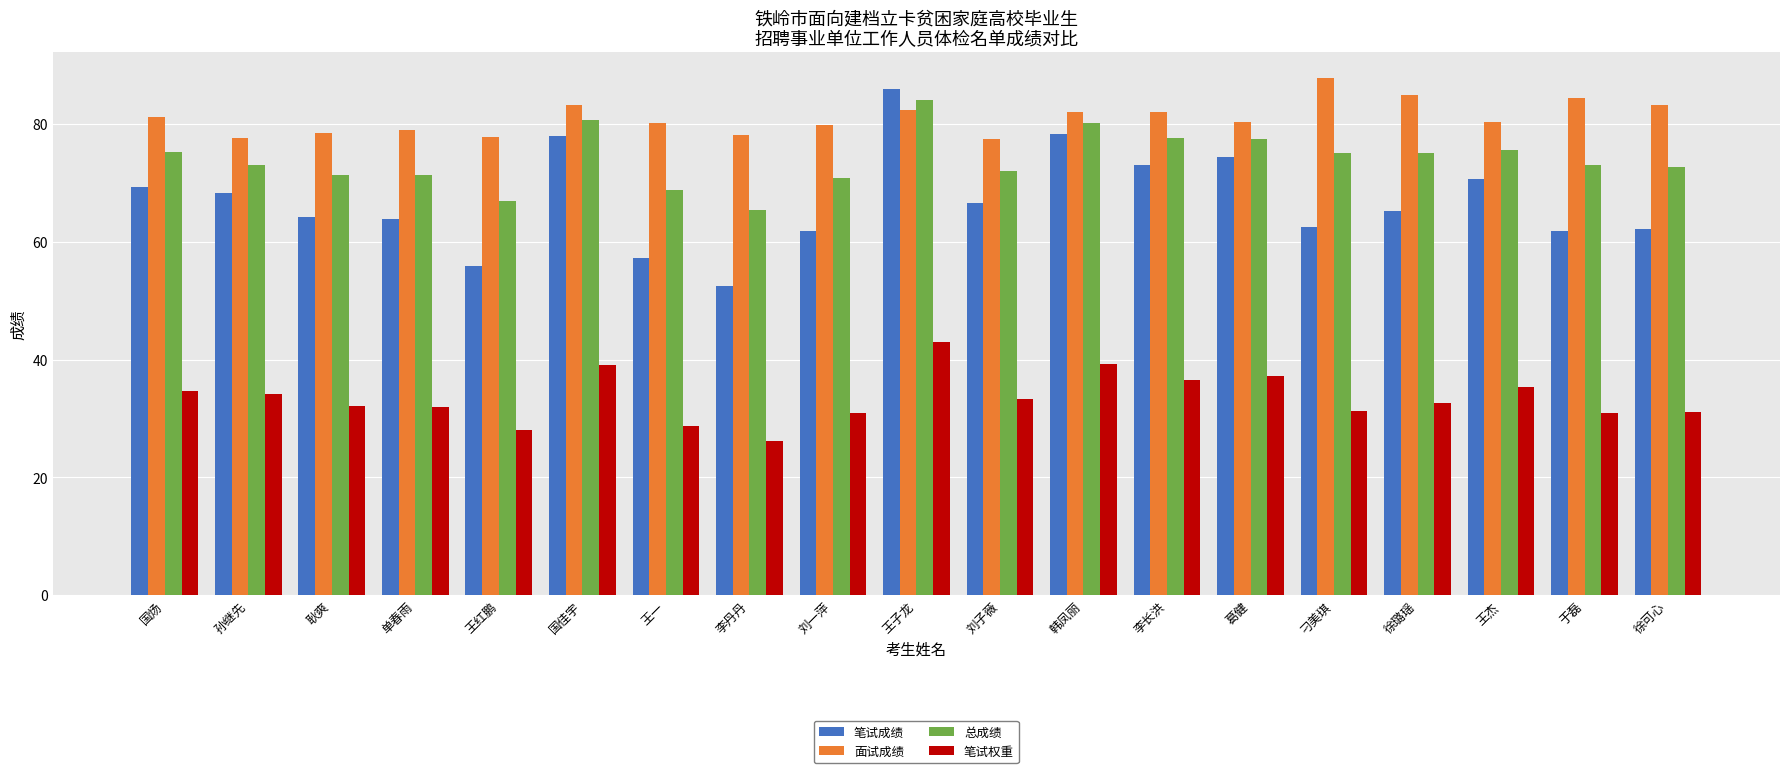

How many categories are shown in the chart?

19